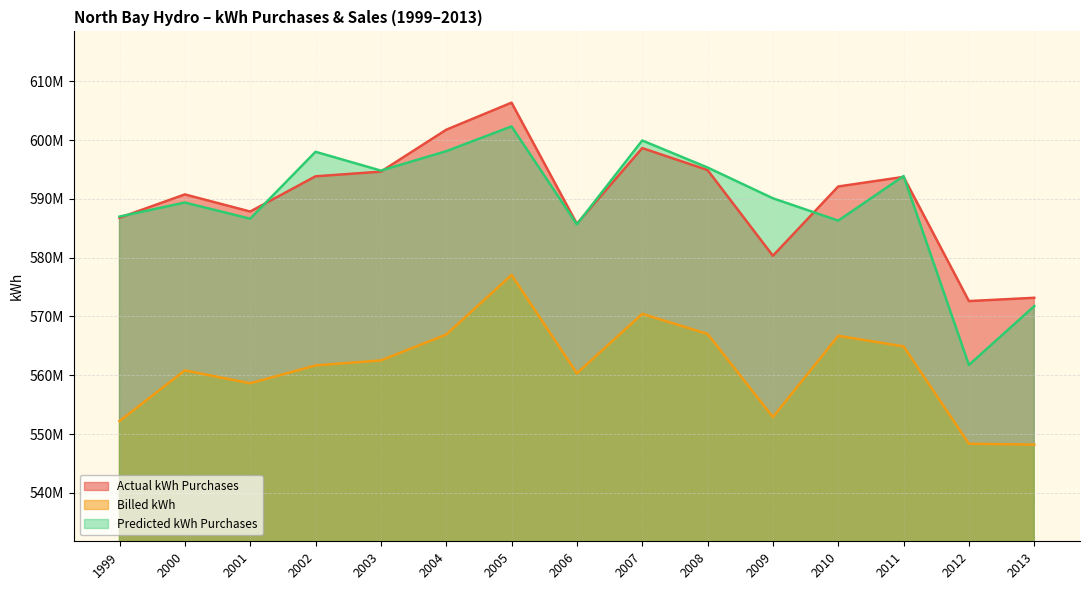

The value of Predicted kWh Purchases at 2005 is 412646738.4. True or false?

False